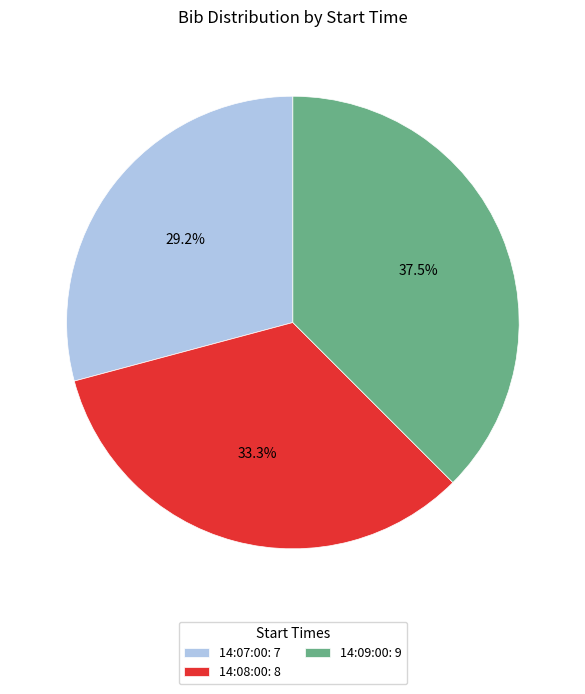

To the nearest percent, what is the combined percentage of 14:07:00 and 14:09:00?

67%